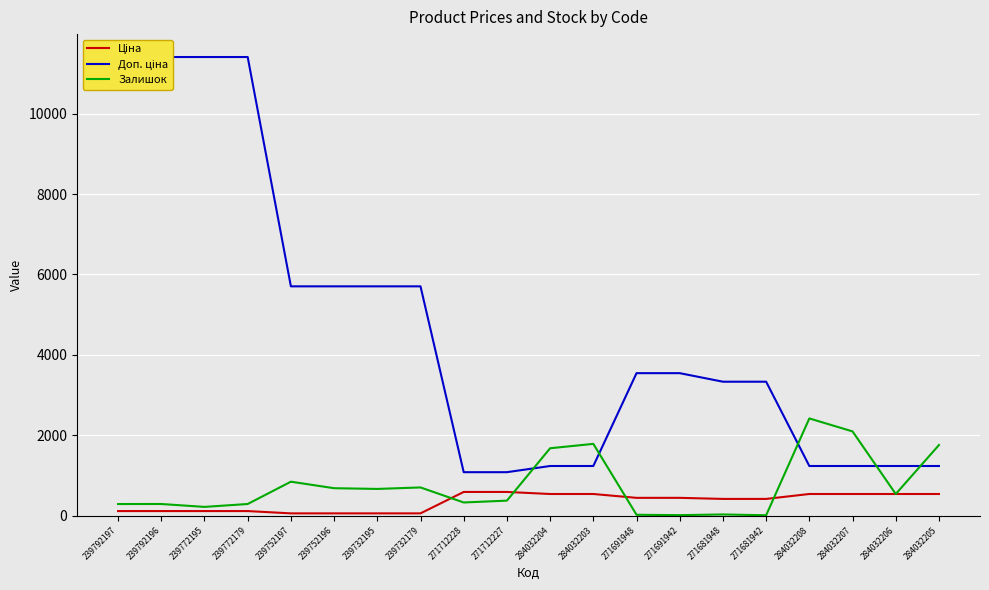

Reading left to right, list all the values displayed in this chart.

Ціна: 239792197=114.1	239792196=114.1	239772195=114.1	239772179=114.1	239752197=57.0	239752196=57.0	239732195=57.0	239732179=57.0	271712228=589.9	271712227=589.9	284032204=539.0	284032203=539.0	271691948=443.1	271691942=443.1	271681948=416.6	271681942=416.6	284032208=539.0	284032207=539.0	284032206=539.0	284032205=539.0
Доп. ціна: 239792197=11410.0	239792196=11410.0	239772195=11410.0	239772179=11410.0	239752197=5705.0	239752196=5705.0	239732195=5705.0	239732179=5705.0	271712228=1081.7	271712227=1081.7	284032204=1235.4	284032203=1235.4	271691948=3545.0	271691942=3545.0	271681948=3332.5	271681942=3332.5	284032208=1235.4	284032207=1235.4	284032206=1235.4	284032205=1235.4
Залишок: 239792197=289.0	239792196=290.0	239772195=218.0	239772179=290.0	239752197=845.0	239752196=683.0	239732195=665.0	239732179=702.0	271712228=328.0	271712227=374.0	284032204=1677.0	284032203=1786.0	271691948=22.0	271691942=13.0	271681948=30.0	271681942=10.0	284032208=2419.0	284032207=2096.0	284032206=539.0	284032205=1757.0